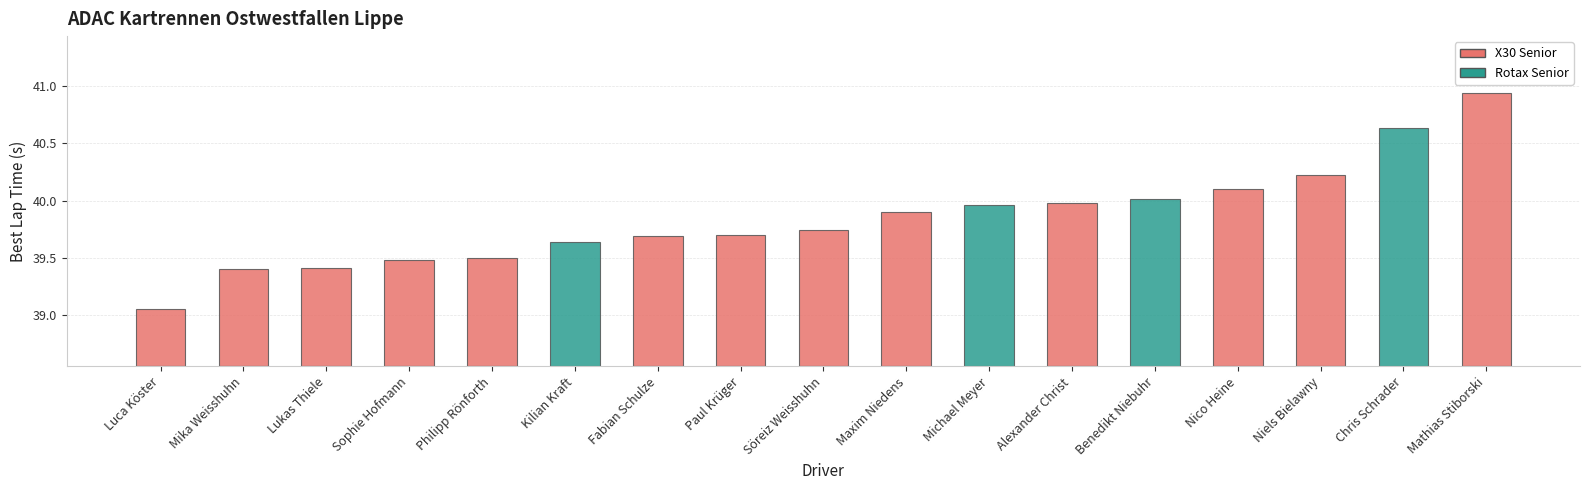

What is the label of the 3rd bar from the left?

Lukas Thiele